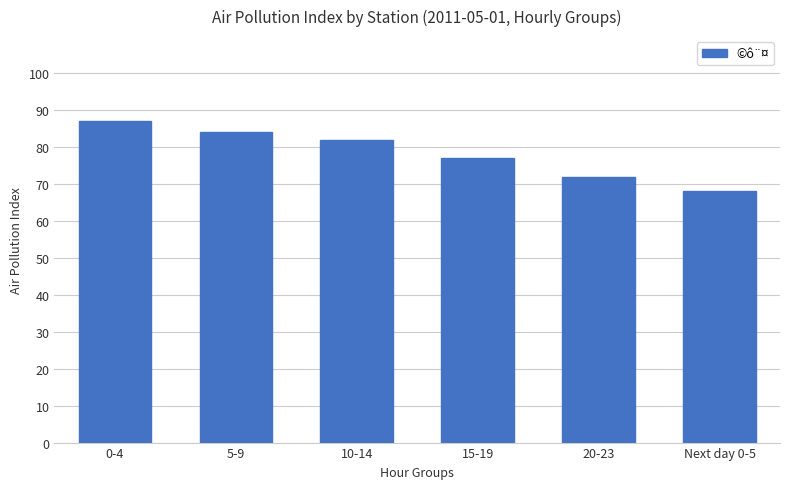

At which category does the chart reach its minimum across all series?

Next day 0-5